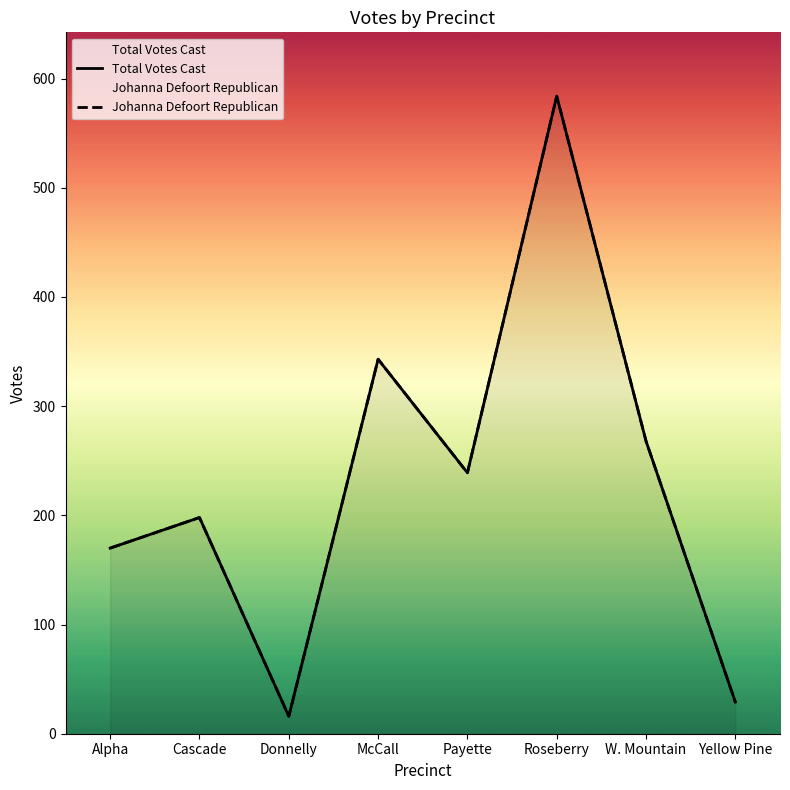

How many interior local peaks does the Johanna Defoort Republican series have?

3